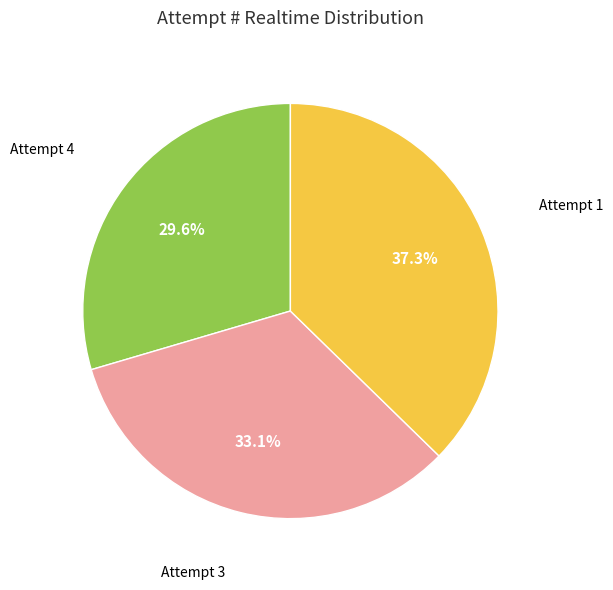

Which has a higher value, Attempt 3 or Attempt 4?

Attempt 3